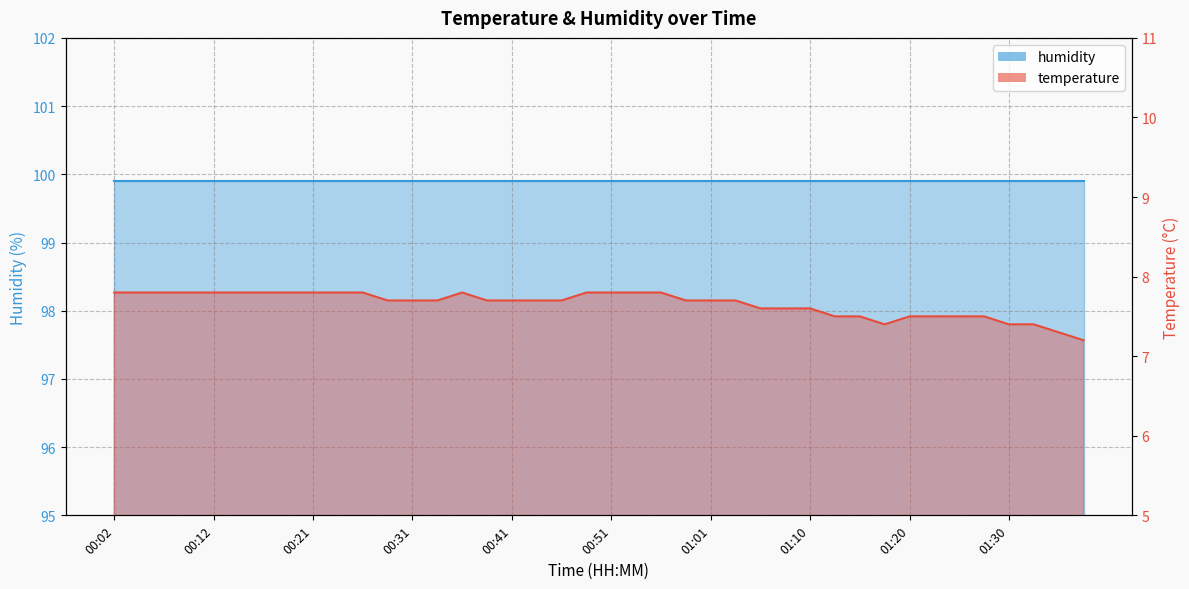

What is the difference between the maximum and minimum values?

0.6